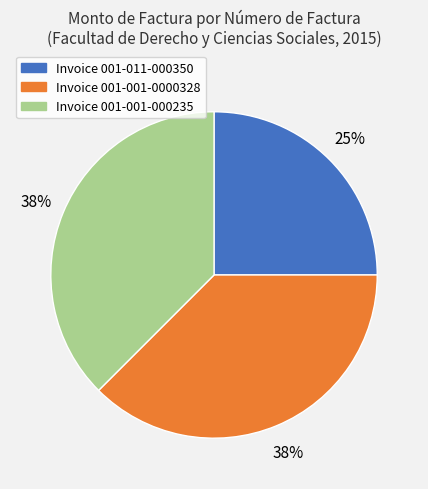

Does any single category account for the majority?

No